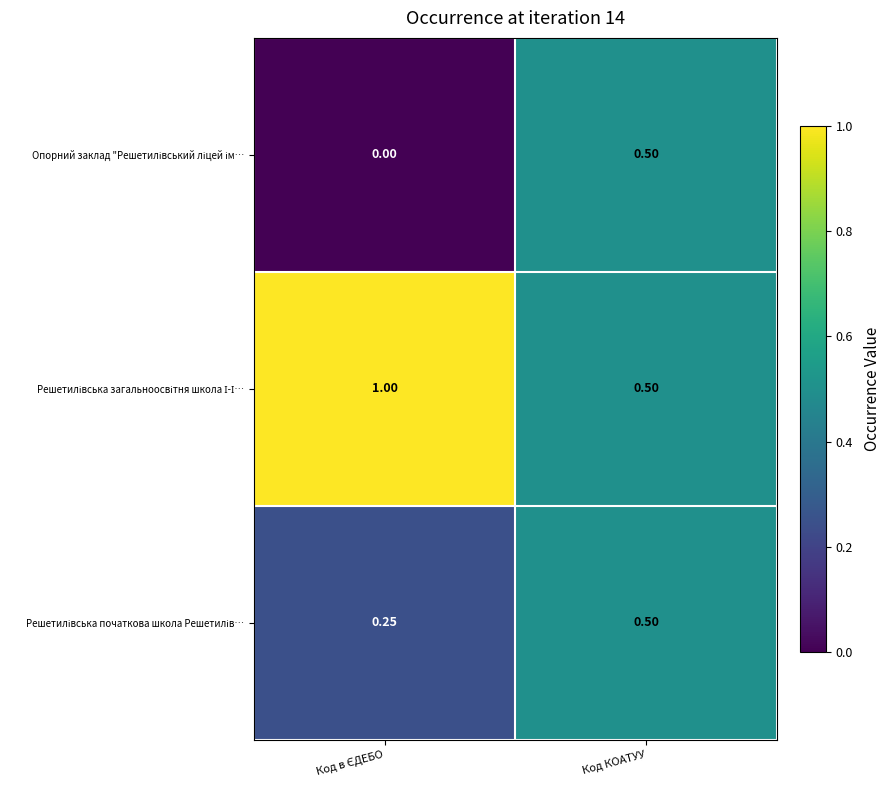

At which category is the sum across all series the highest?

Код КОАТУУ